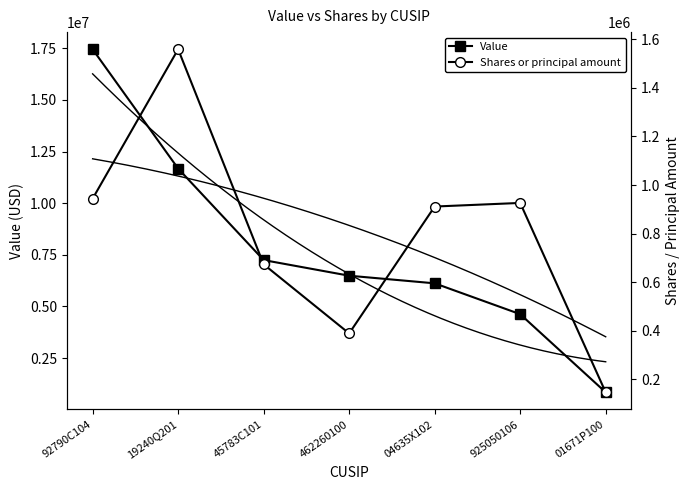

Which category has the lowest value in the Value series?

01671P100